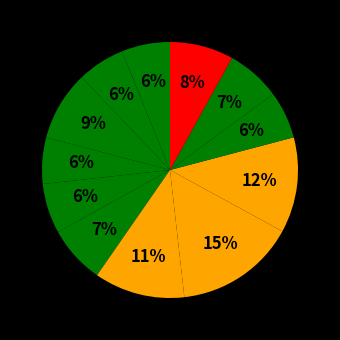

Count the number of slices in the pie.

12